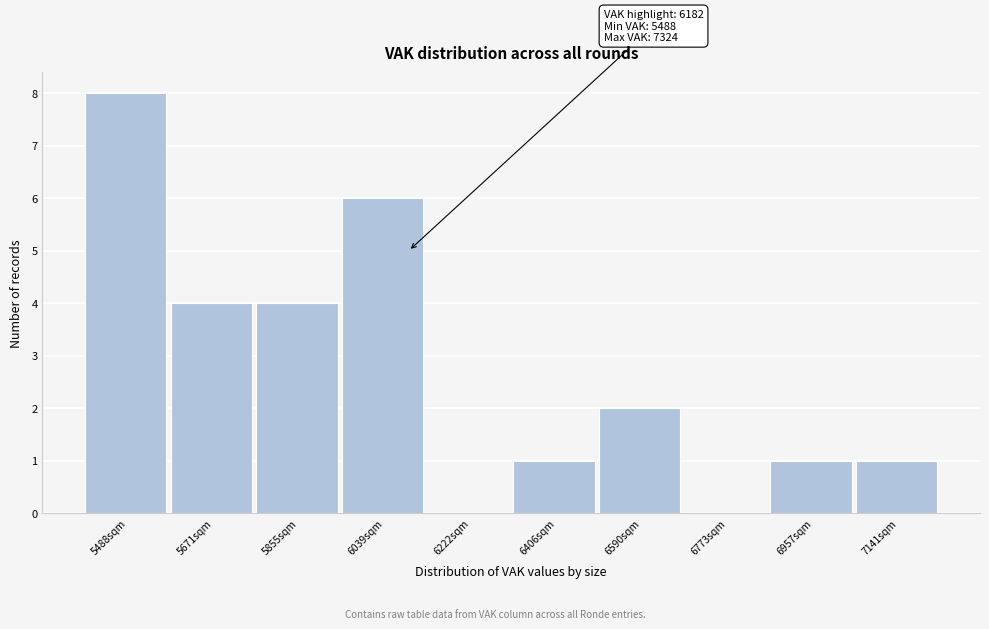

Reading left to right, transcribe all the data shown in this chart.

5488sqm=8	5671sqm=4	5855sqm=4	6039sqm=6	6222sqm=0	6406sqm=1	6590sqm=2	6773sqm=0	6957sqm=1	7141sqm=1